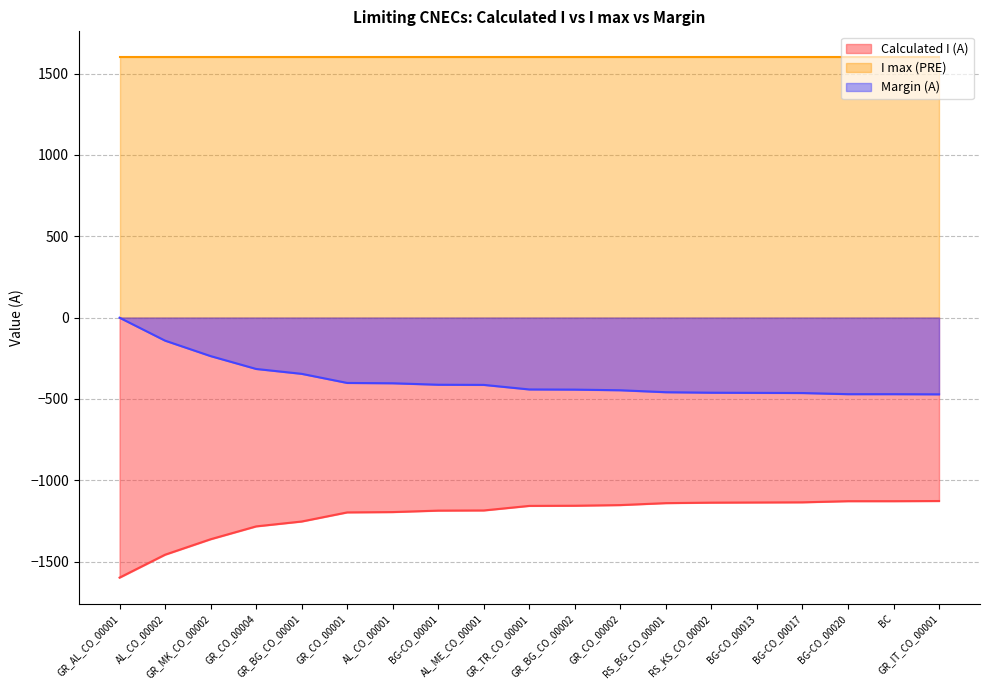

Which has a higher value, GR_CO_00002 or BG-CO_00013?

BG-CO_00013